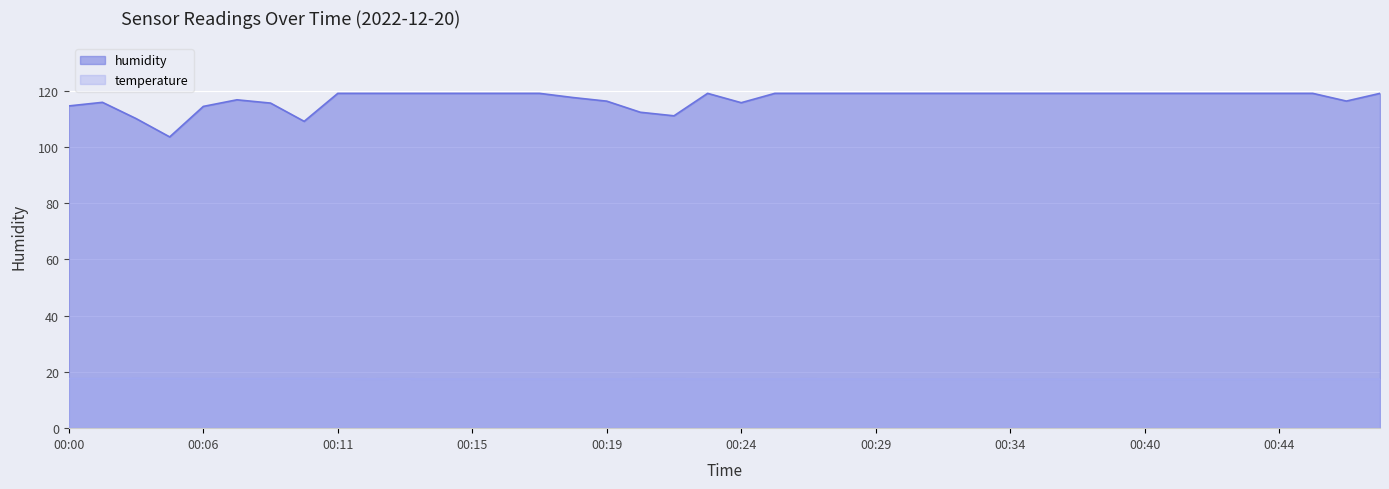

Which series has the widest spread of values?

humidity